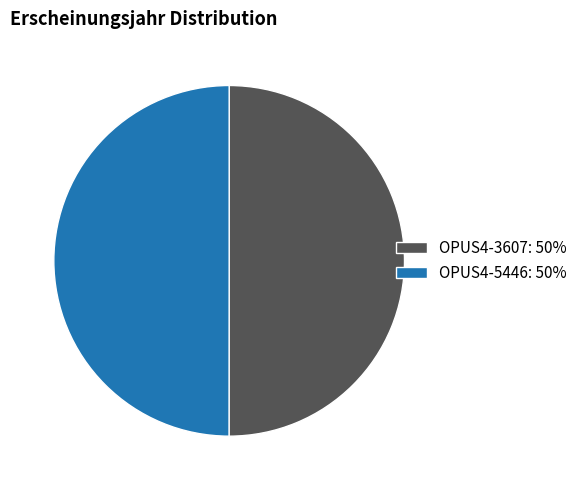

Approximately how many times larger is the value at OPUS4-5446: 50% compared to OPUS4-3607: 50%?

1.0